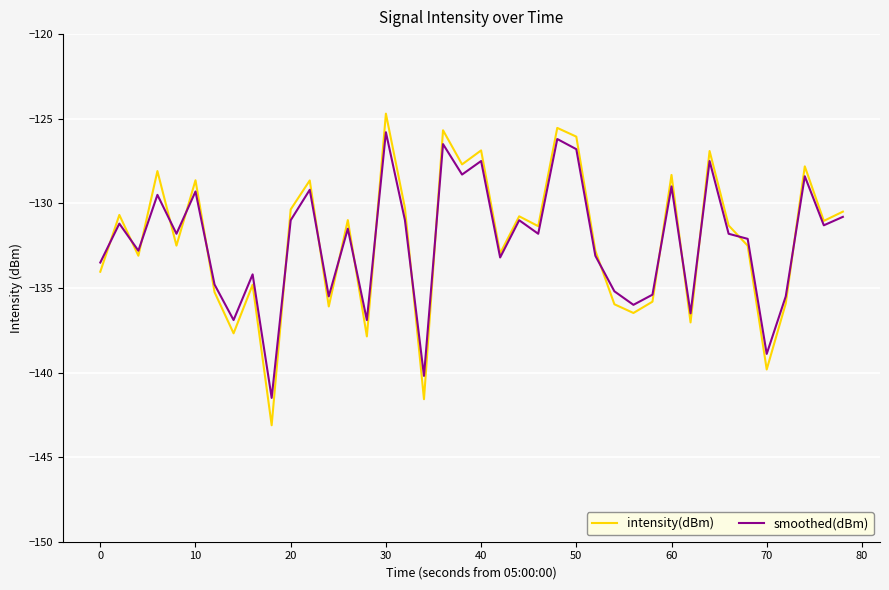

At how many categories does at least one series exceed -141?

39